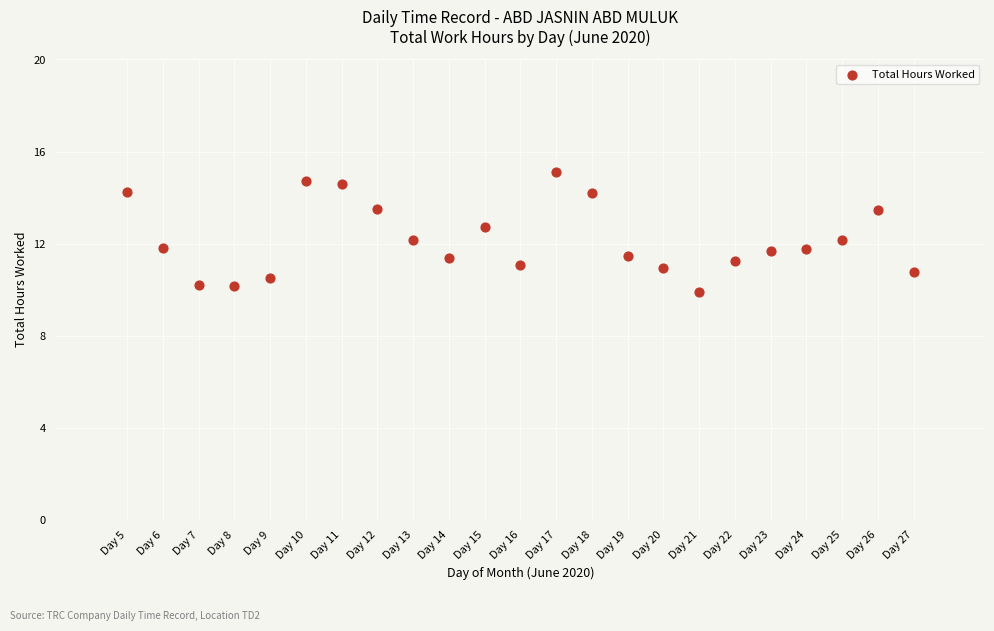

What is the range of X values (max minus min)?

22.0